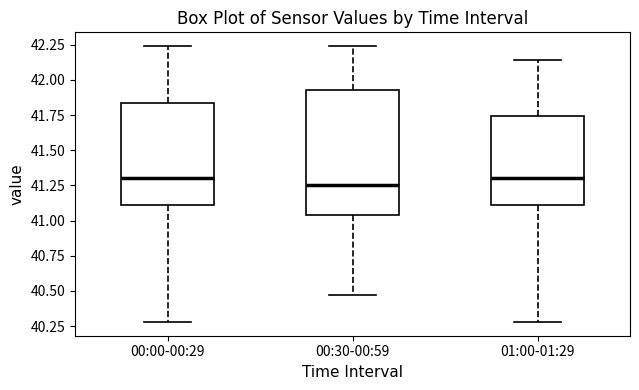

Where is the upper edge of the box for 00:00-00:29 on the y-axis? The values are not printed on the chart, so give them approximately, as read against the axis.

41.85